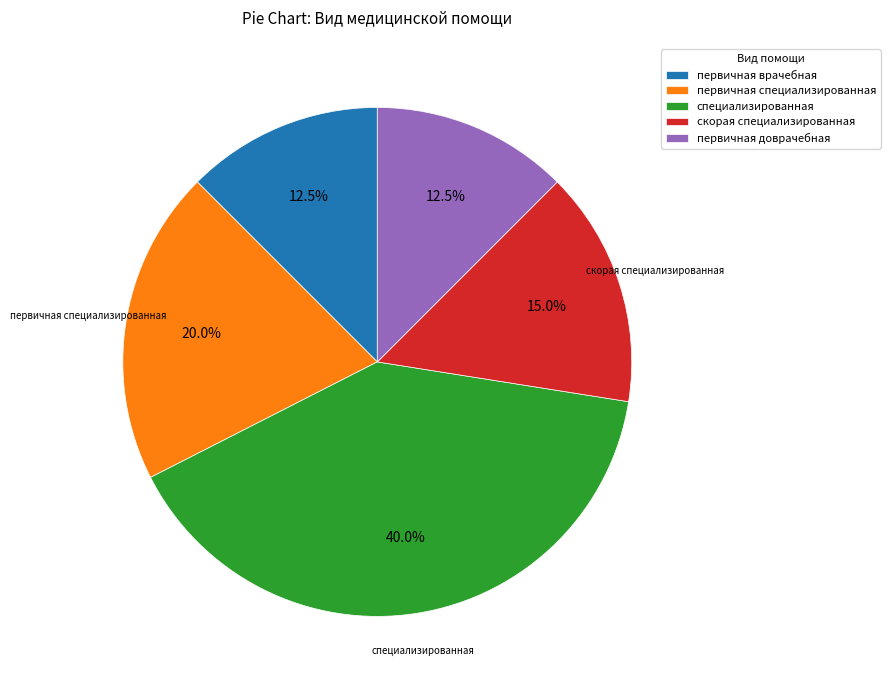

How much of the chart is everything except скорая специализированная?

85.0%